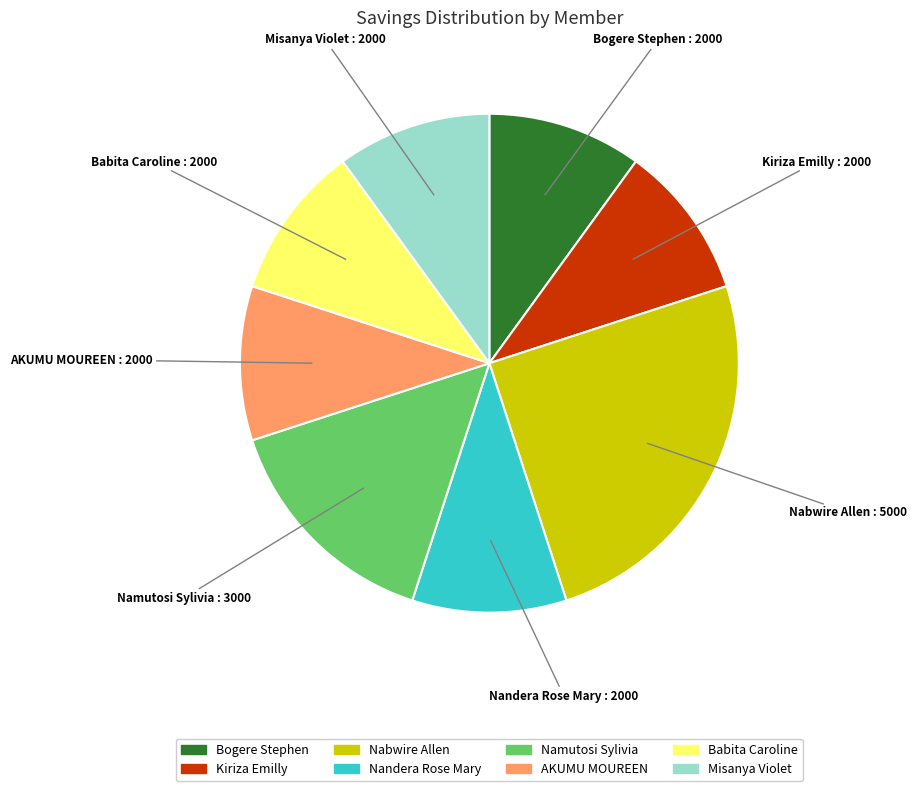

Which category has the biggest portion of the pie?

Nabwire Allen